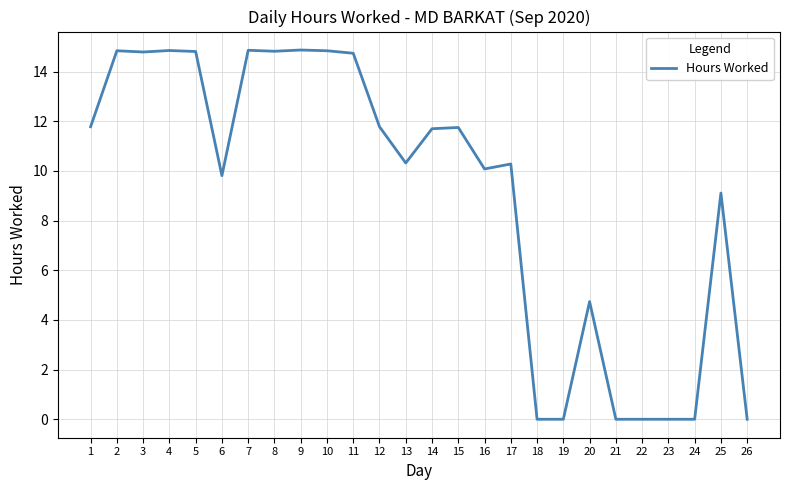

What is the difference between the maximum and minimum values?

14.9